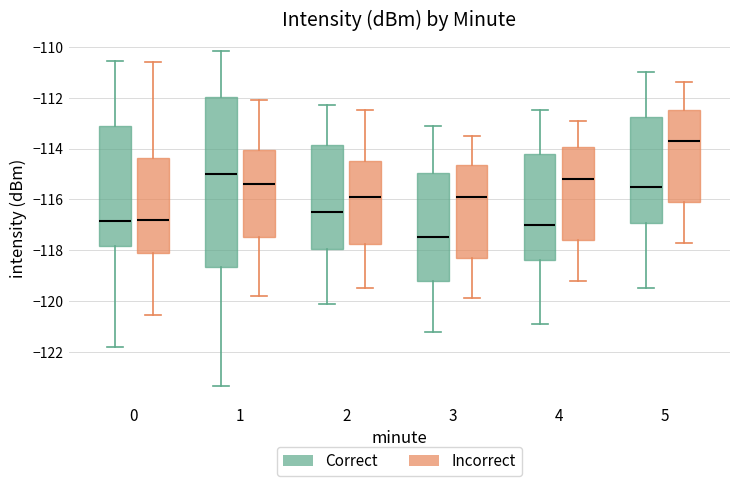

Where does the lower whisker of the box for 1 (Correct) end on the y-axis? The values are not printed on the chart, so give them approximately, as read against the axis.

-123.4